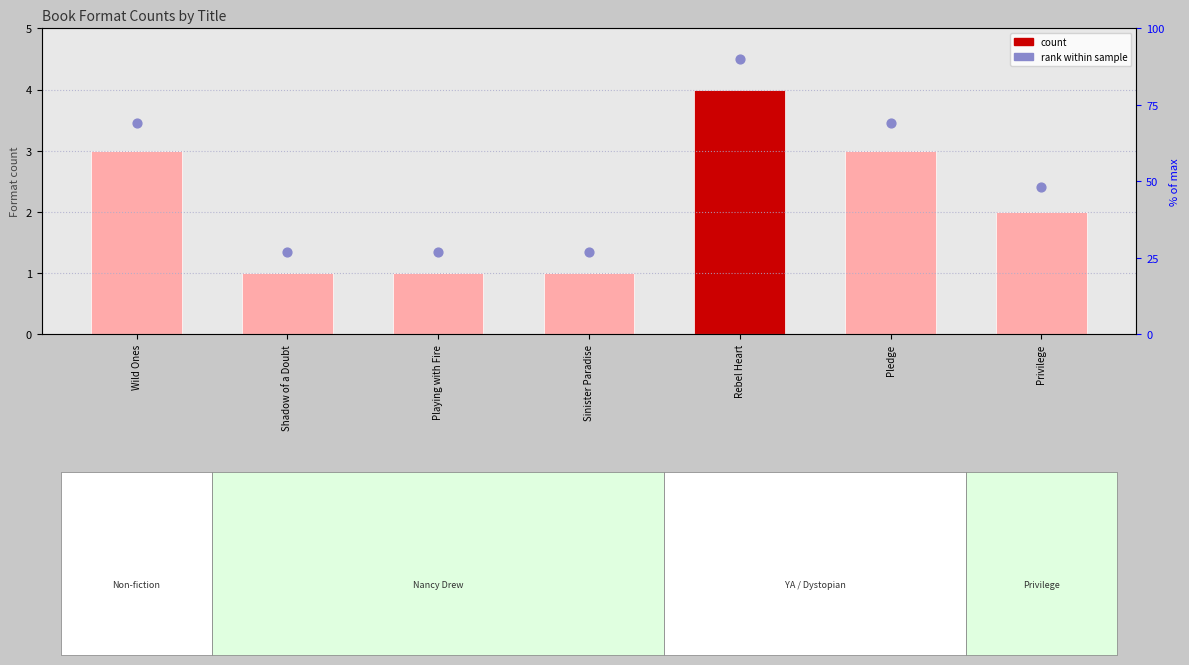

Is the value of rank within sample at Privilege greater than the value of count at Rebel Heart?

No